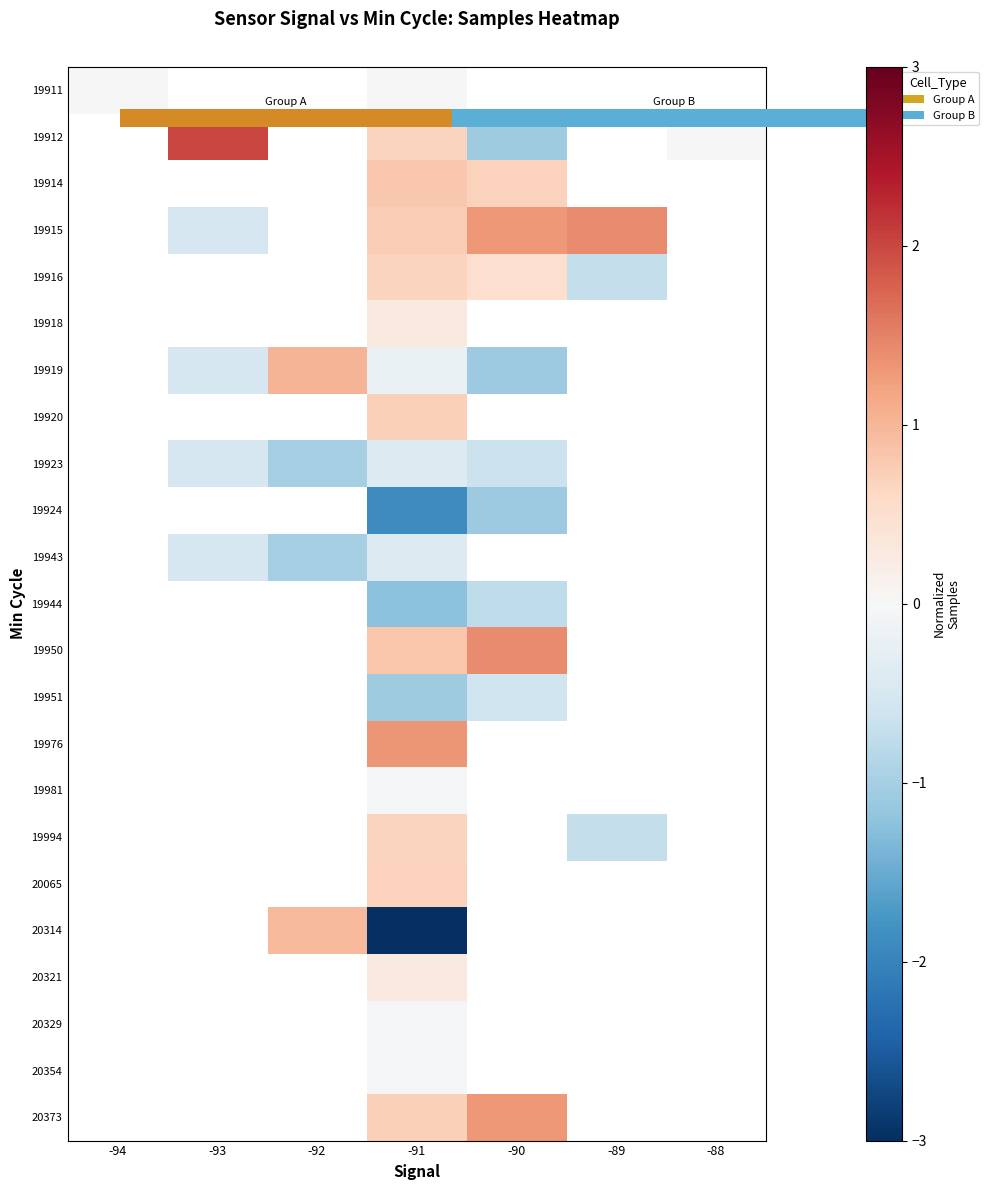

True or false: 19911 has a value of 0.0 at -94.

True